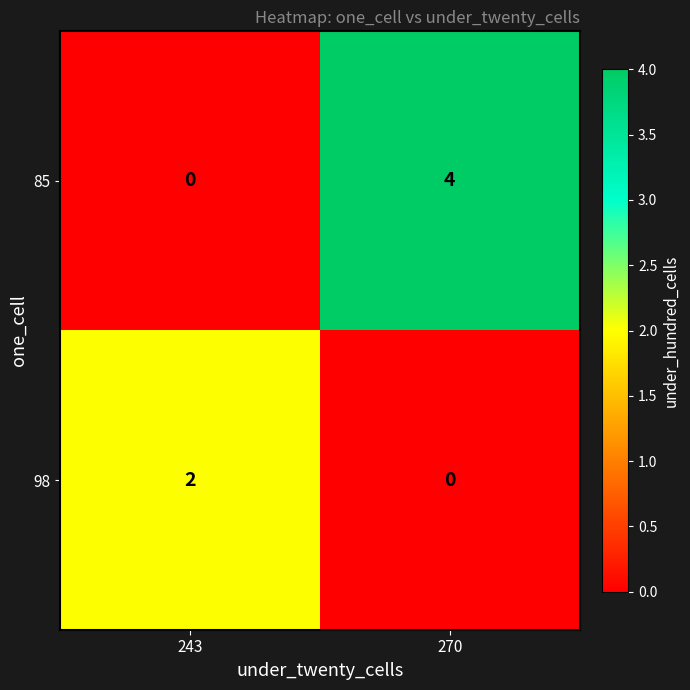

Which label corresponds to the largest value in the chart?

270